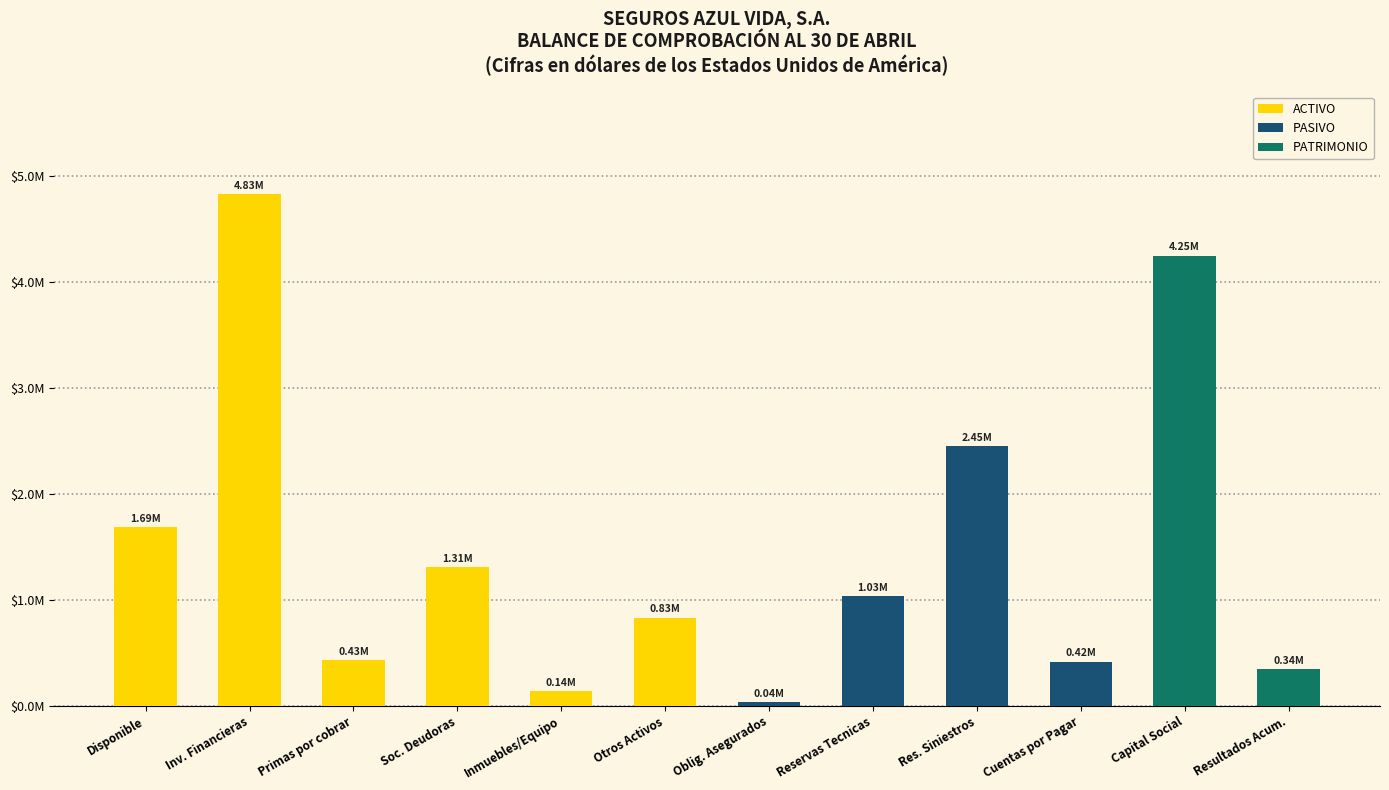

What is the difference between the highest and lowest values at Primas por cobrar?

428858.9